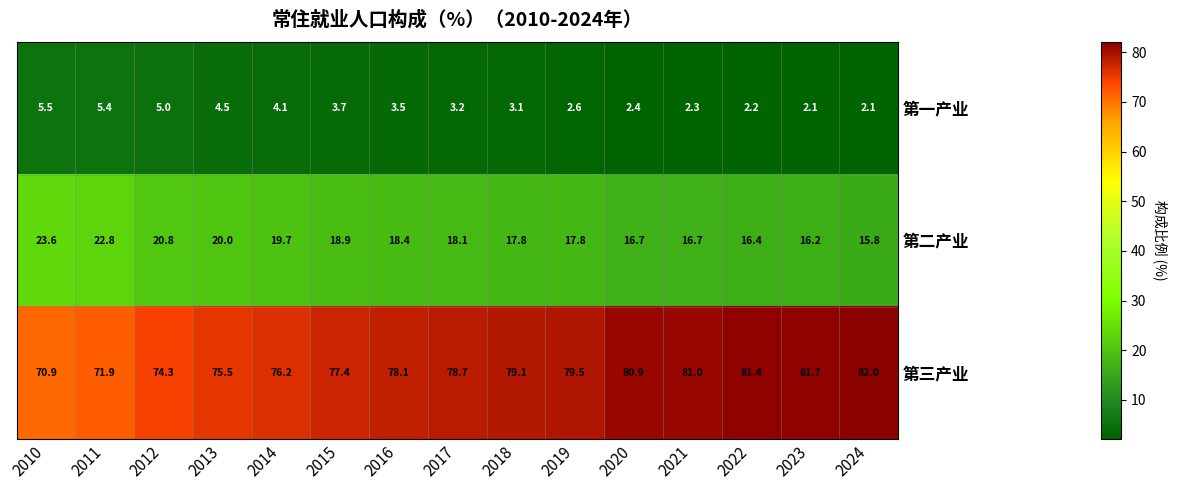

What is the average value of the 第二产业 series?

18.6